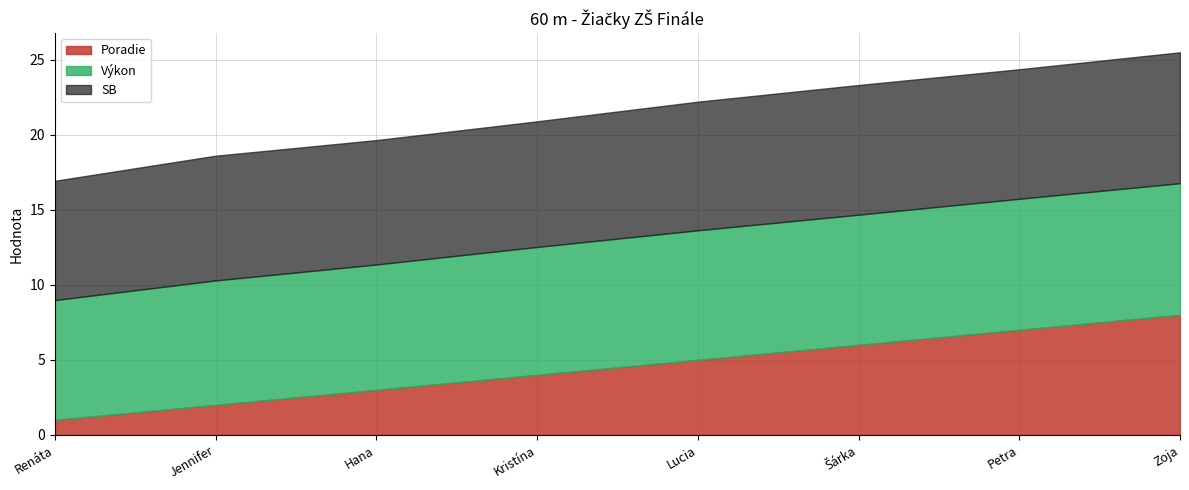

Rank the series by their maximum value, from lowest to highest.

Poradie, Výkon, SB